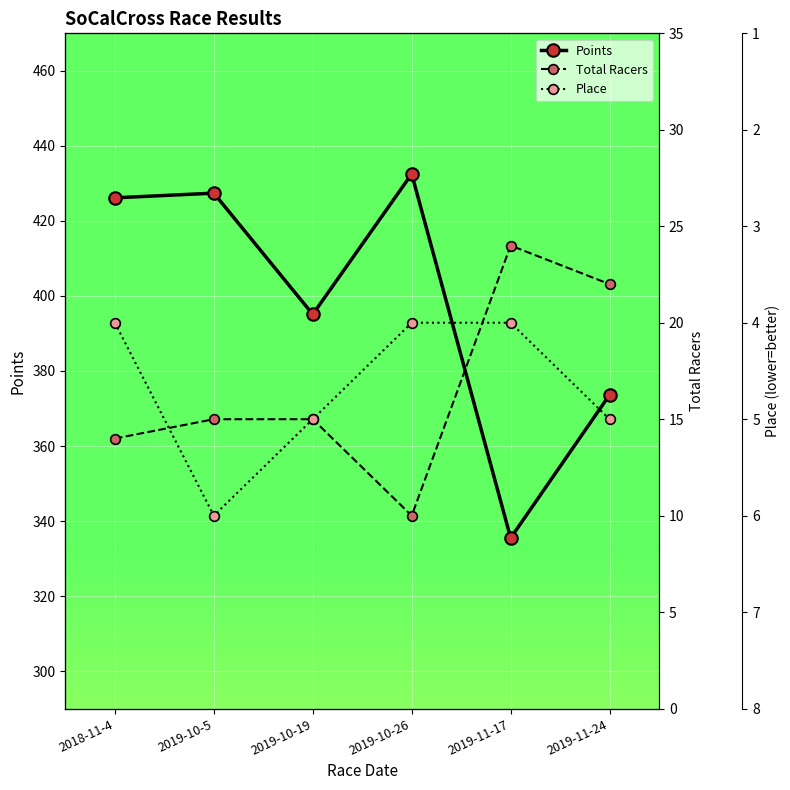

What are all the series names shown in the legend?

Points, Total Racers, Place